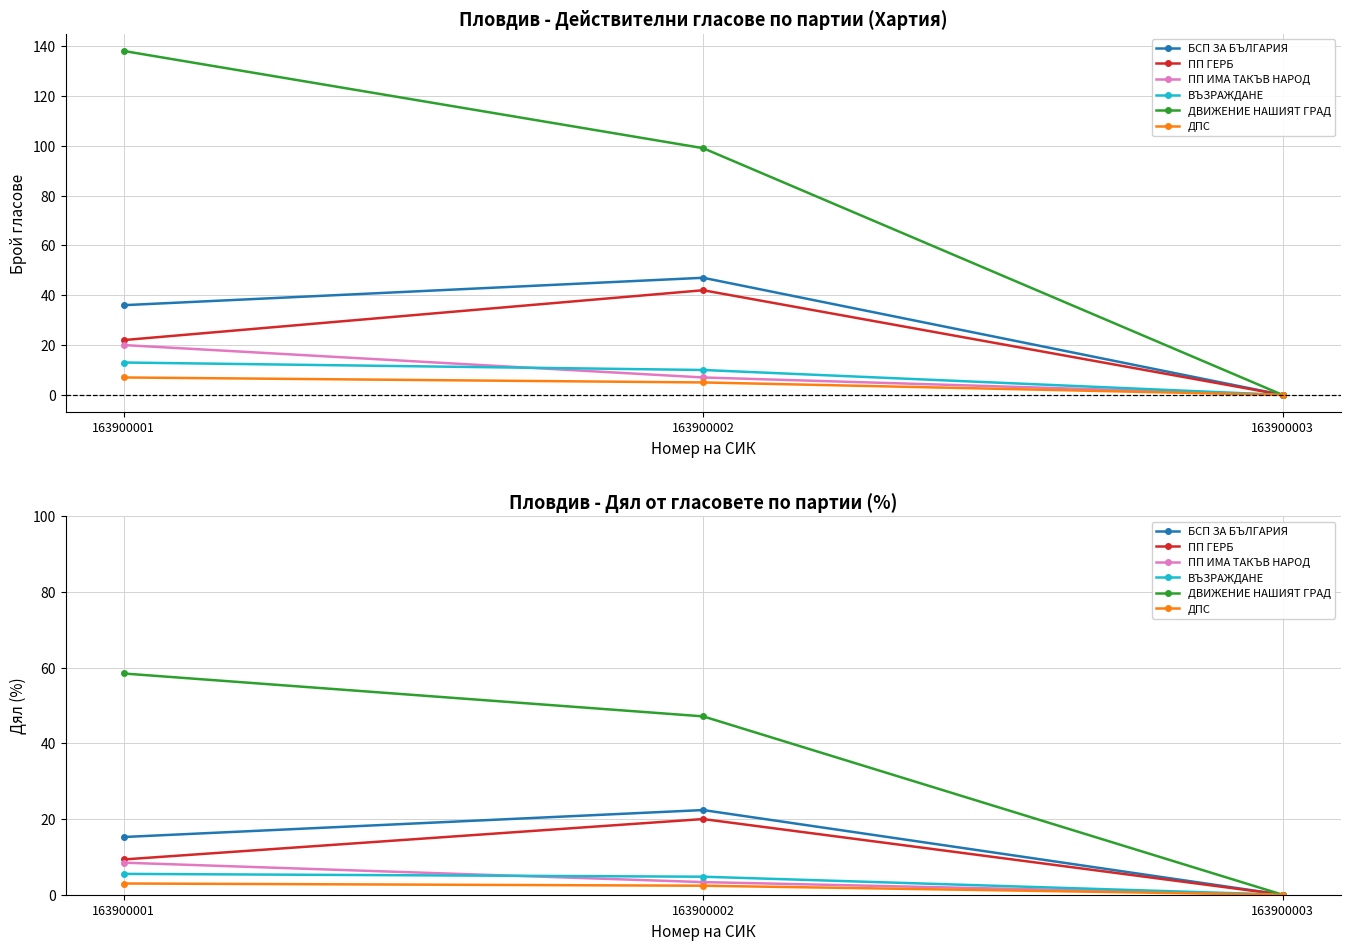

Between 163900001 and 163900002, which series saw the biggest shift?

ДВИЖЕНИЕ НАШИЯТ ГРАД